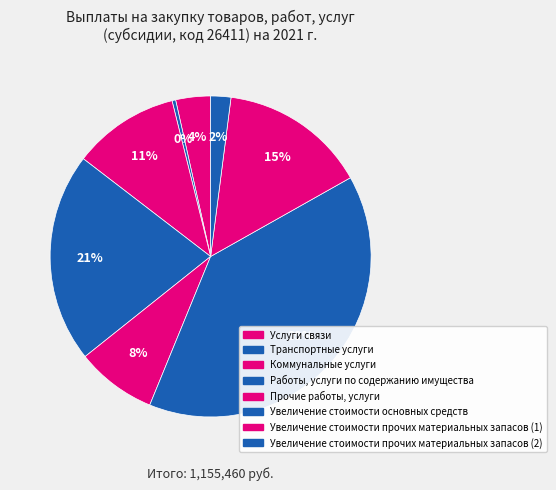

Does Увеличение стоимости основных средств represent more than half of the total?

No